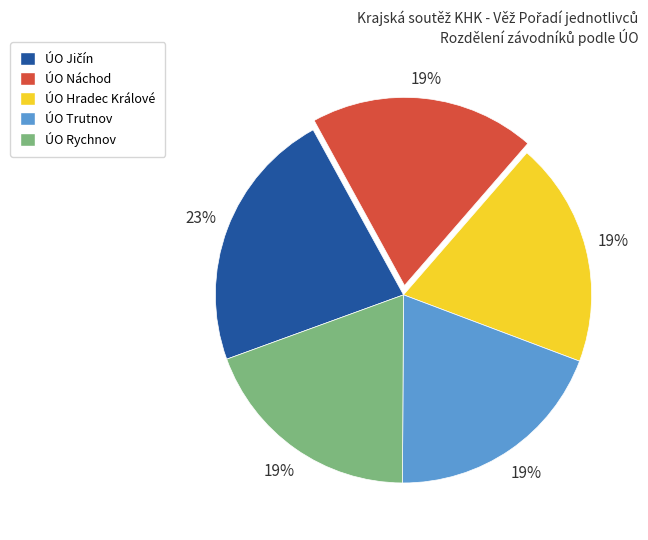

Do ÚO Hradec Králové and ÚO Trutnov together represent more than half of the pie?

No